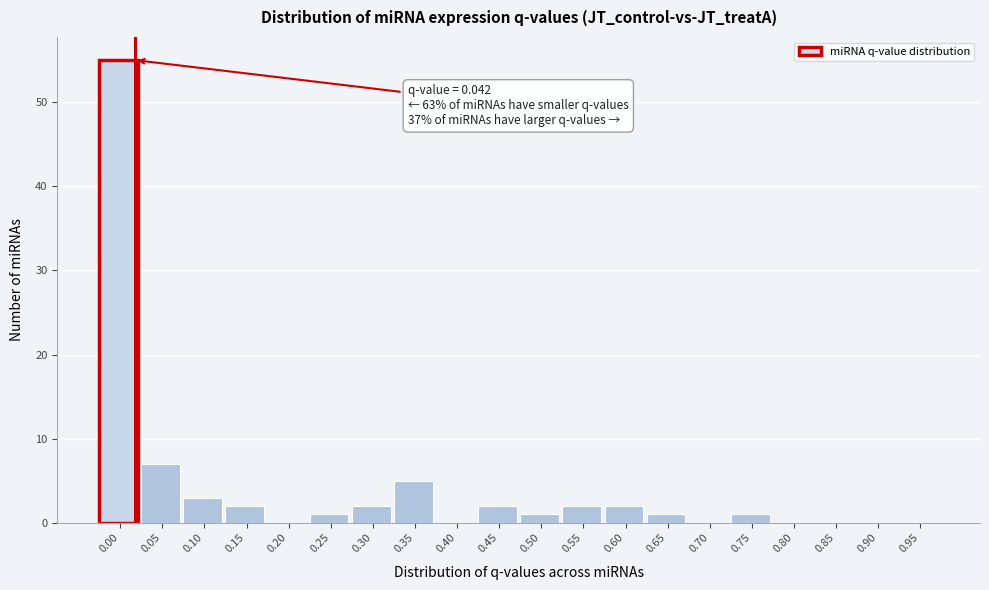

Reading left to right, extract all data points from this chart.

0.00=55	0.05=7	0.10=3	0.15=2	0.20=0	0.25=1	0.30=2	0.35=5	0.40=0	0.45=2	0.50=1	0.55=2	0.60=2	0.65=1	0.70=0	0.75=1	0.80=0	0.85=0	0.90=0	0.95=0